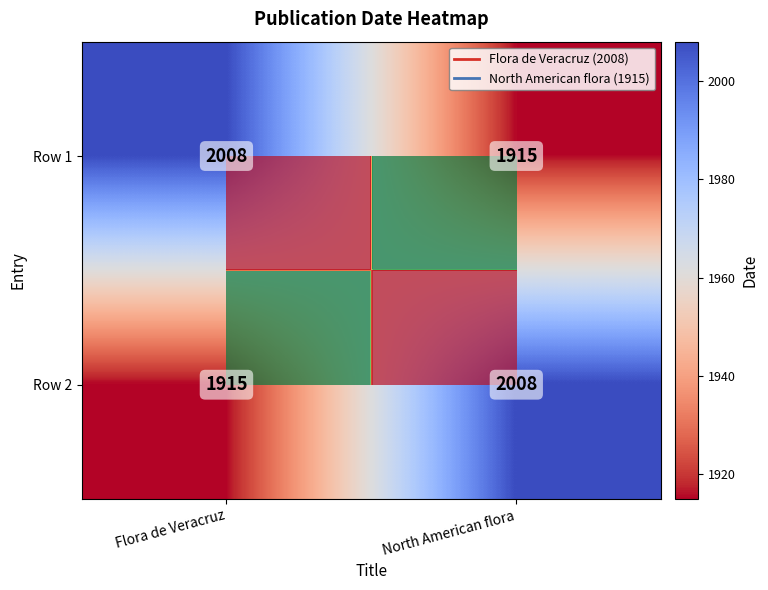

What is the total value across all series at Flora de Veracruz?

3923